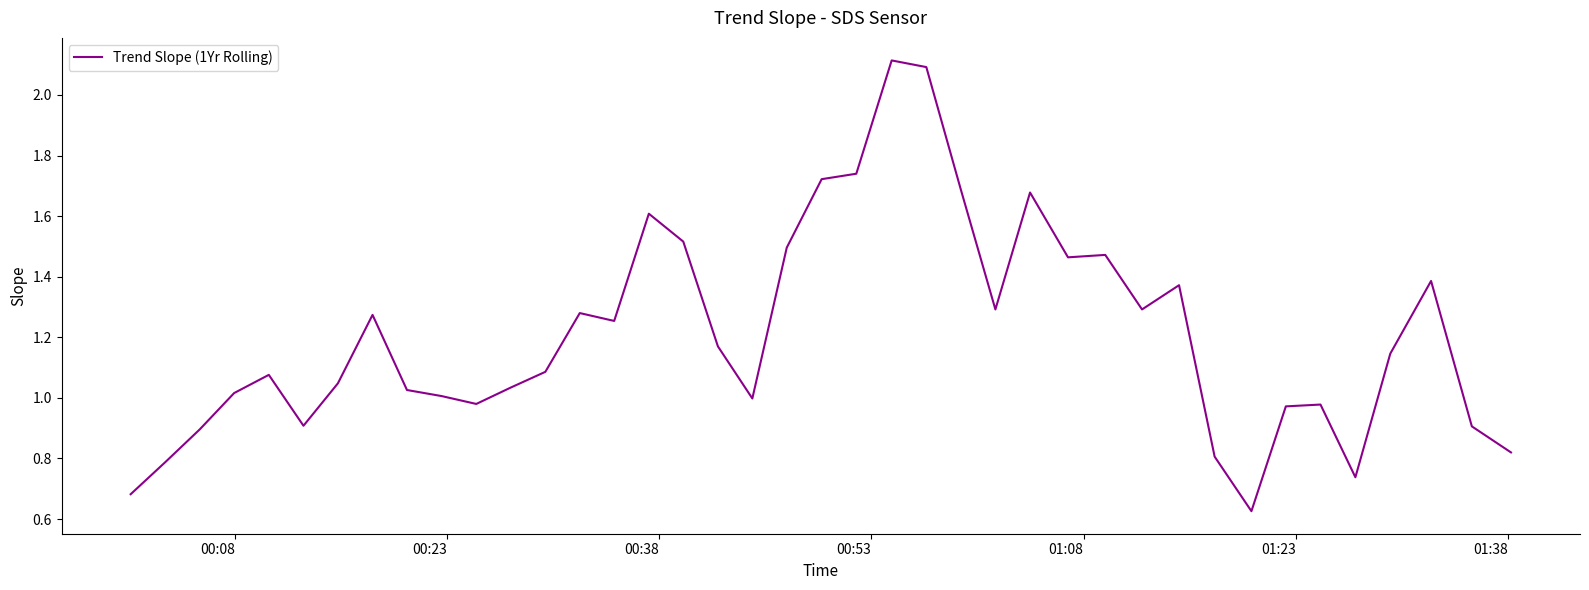

Does the chart have visible grid lines?

No